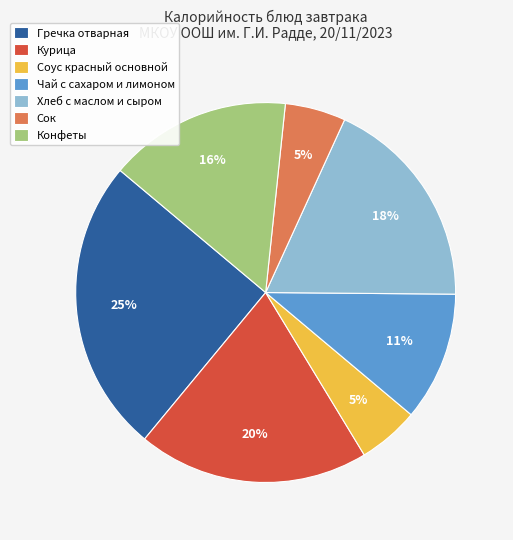

What is the largest slice in the pie chart?

Гречка отварная